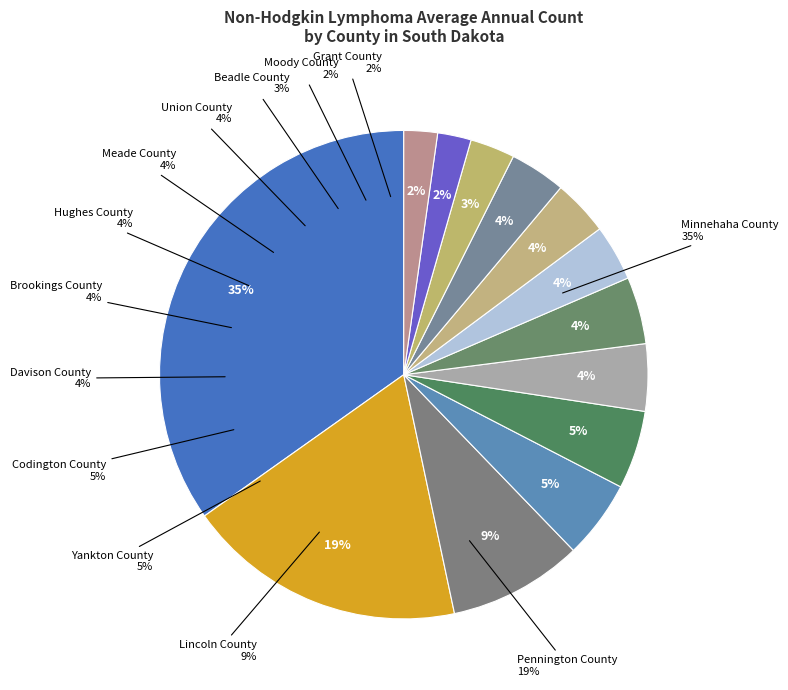

Is Minnehaha County the majority of the pie?

No